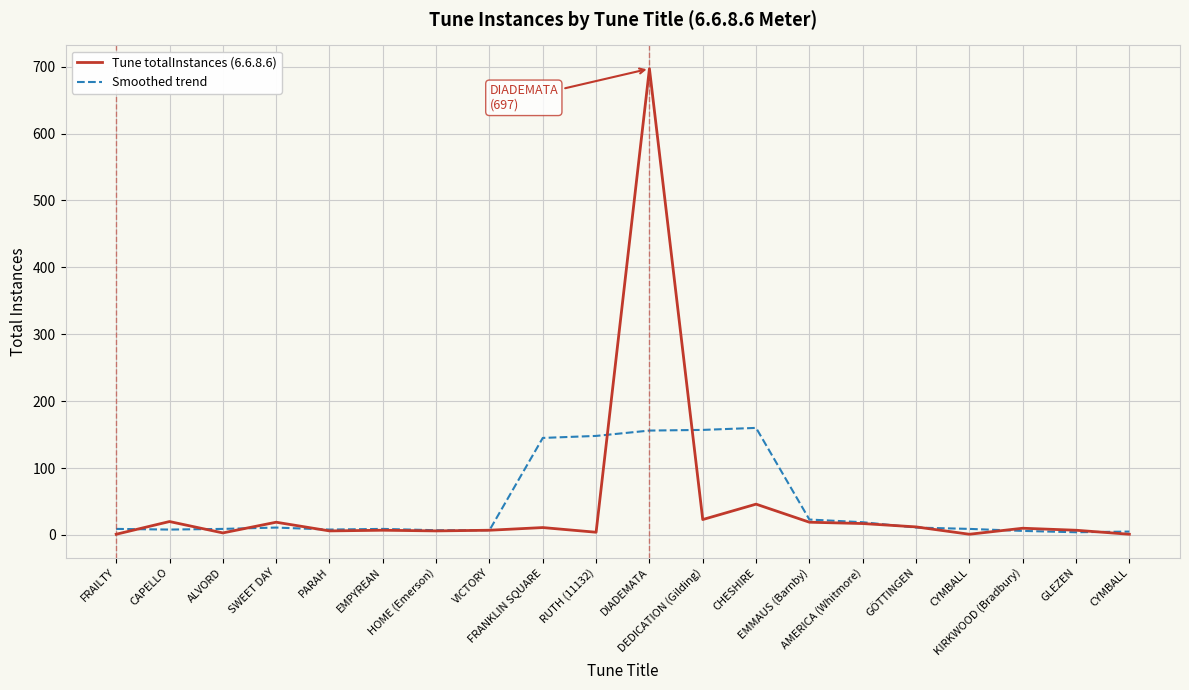

What are all the series names shown in the legend?

Tune totalInstances (6.6.8.6), Smoothed trend